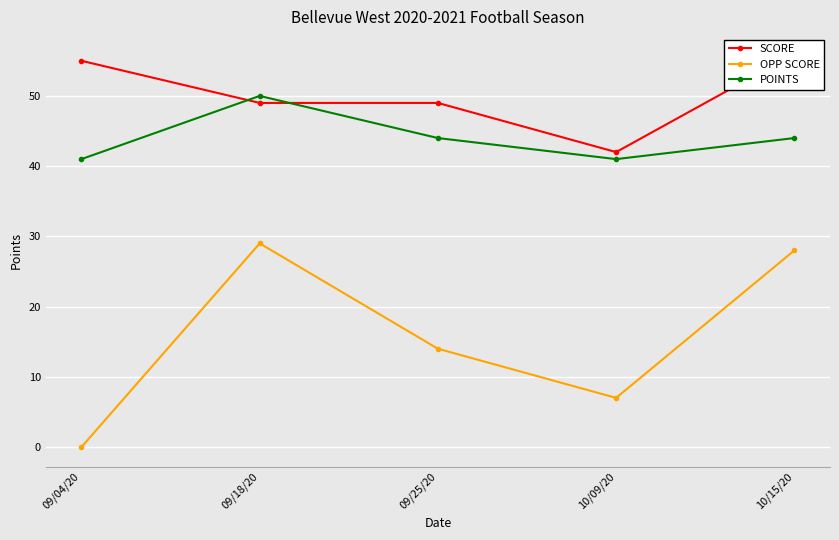

At 09/25/20, list the series in order from smallest to largest.

OPP SCORE, POINTS, SCORE